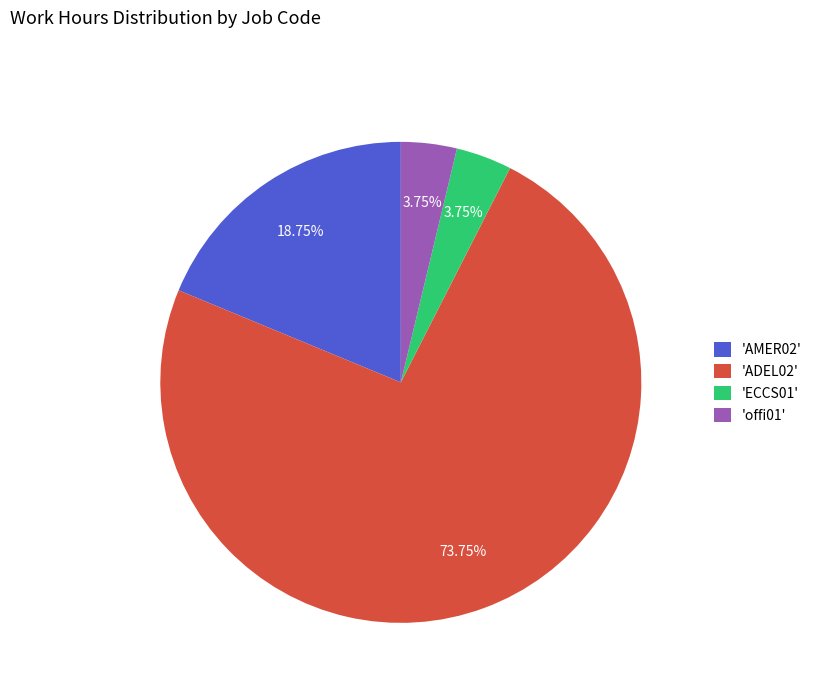

Approximately how many times larger is the value at 'AMER02' compared to 'offi01'?

5.0